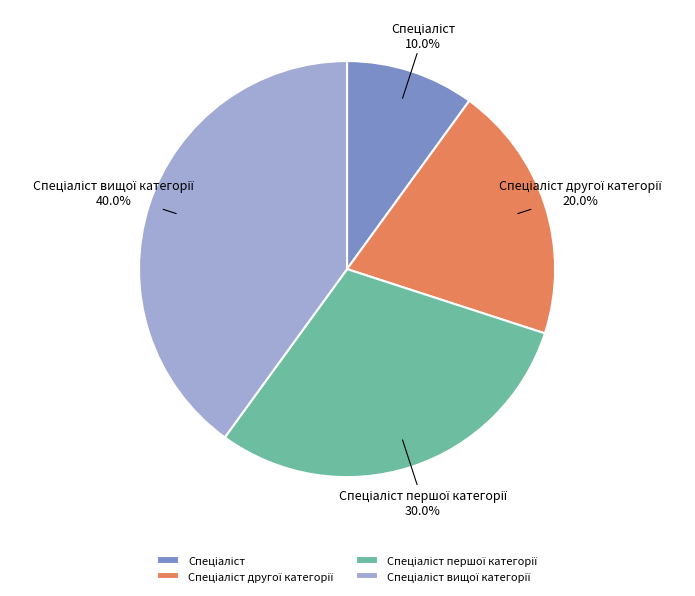

Count the number of slices in the pie.

4